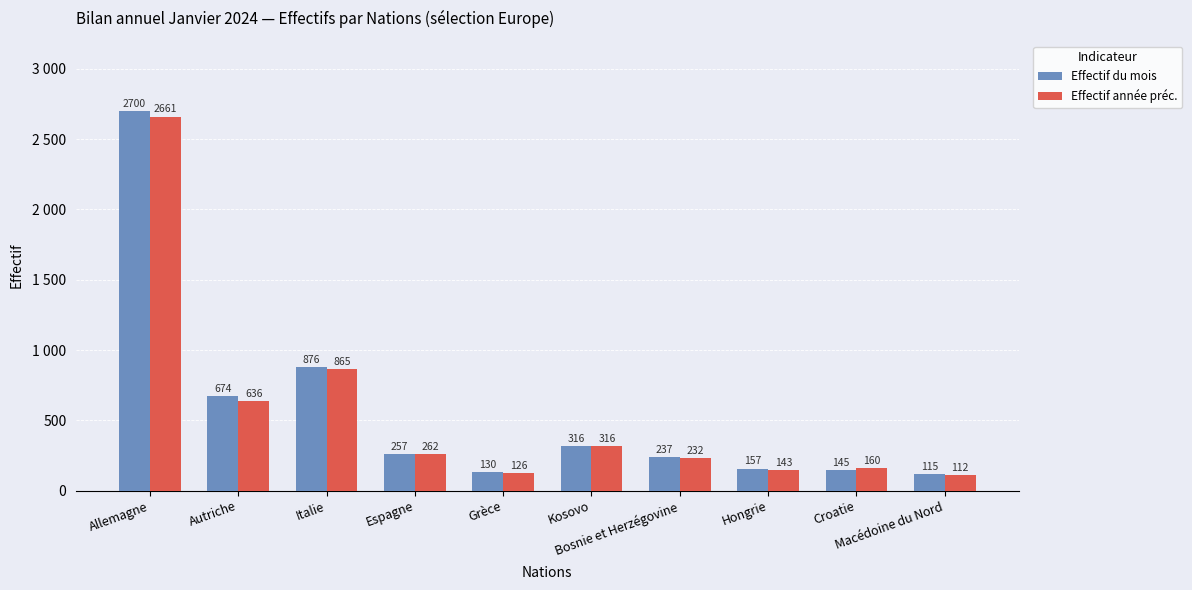

Rank the series by their maximum value, from lowest to highest.

Effectif année préc., Effectif du mois